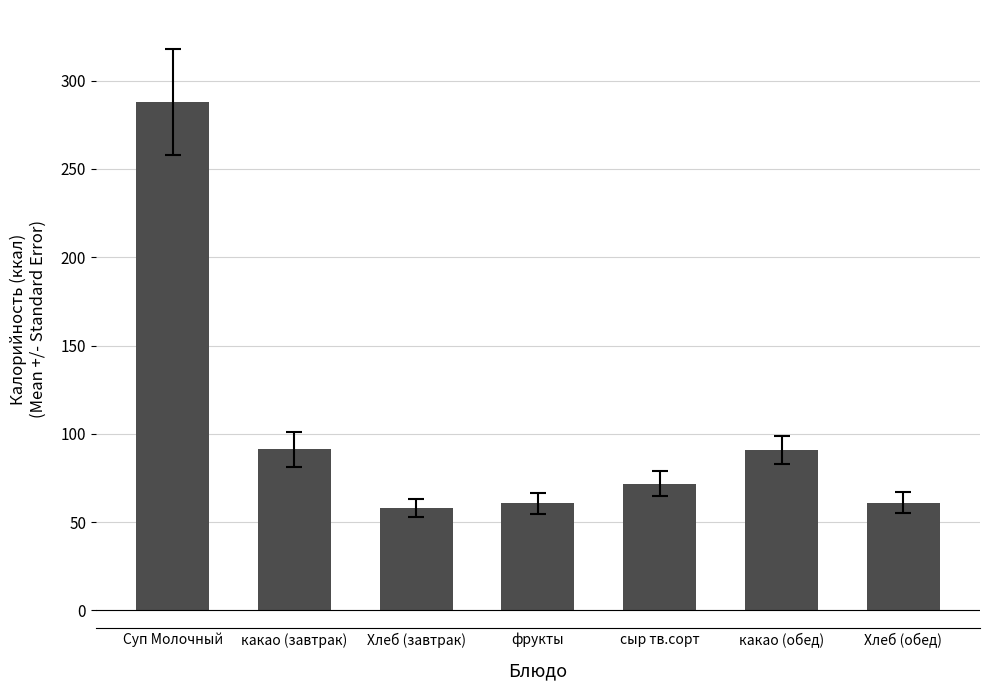

What is the label of the 3rd bar from the right?

сыр тв.сорт